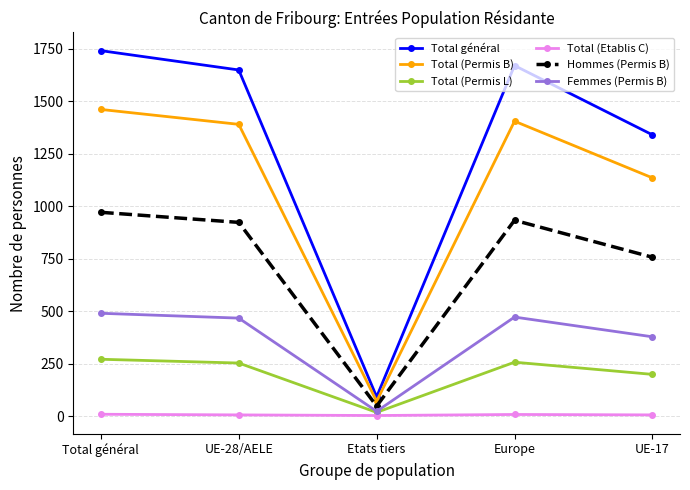

What is the difference between the highest and lowest values at Etats tiers?

89